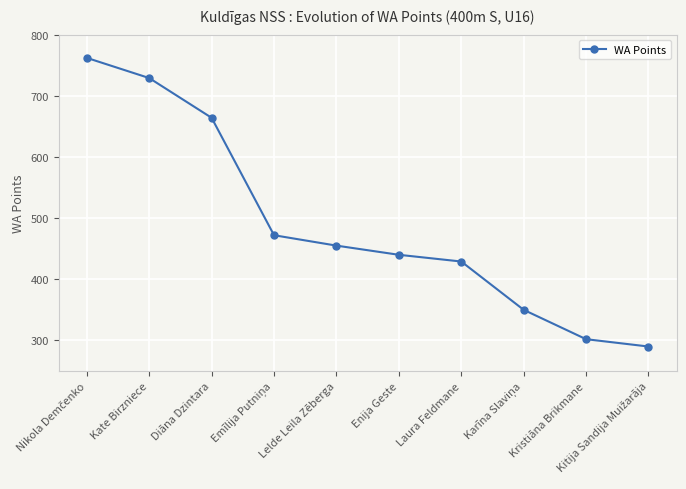

Read the value at Lelde Leila Zēberga.

455